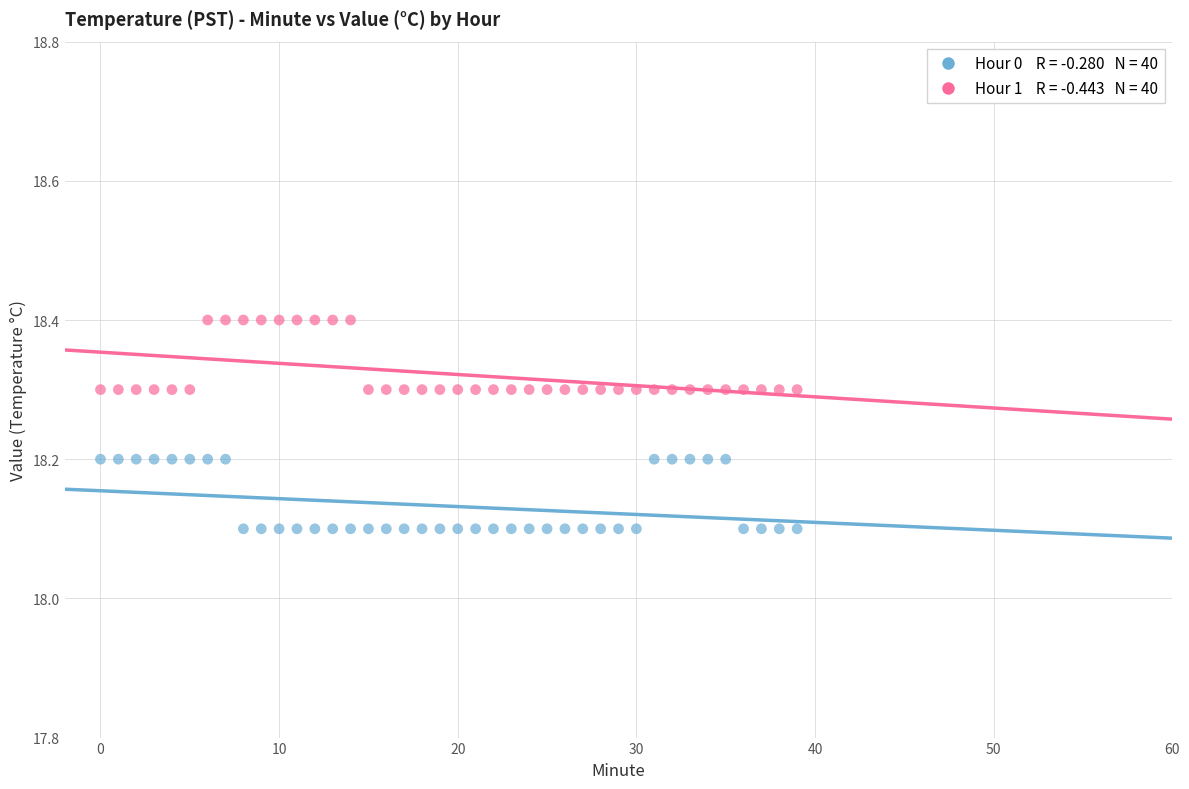

Across all data points, what is the range of Y values (max minus min)?

0.3